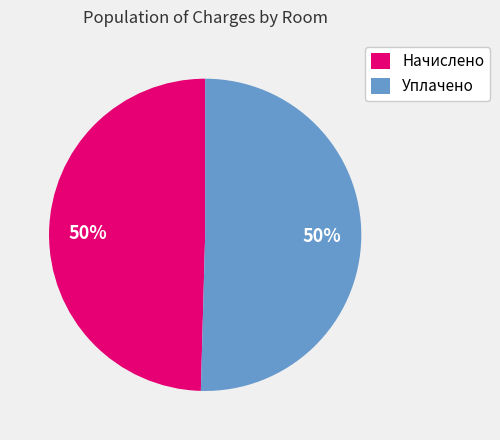

How many slices are in this pie chart?

2